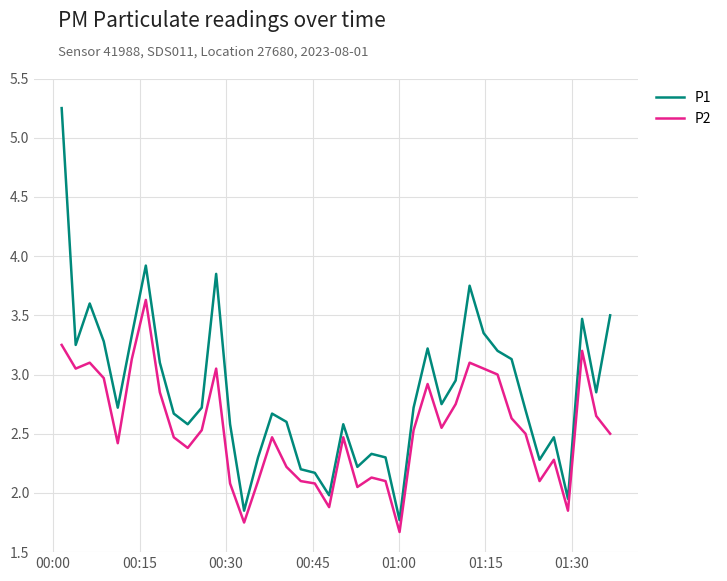

Rank the series by their average value, from lowest to highest.

P2, P1